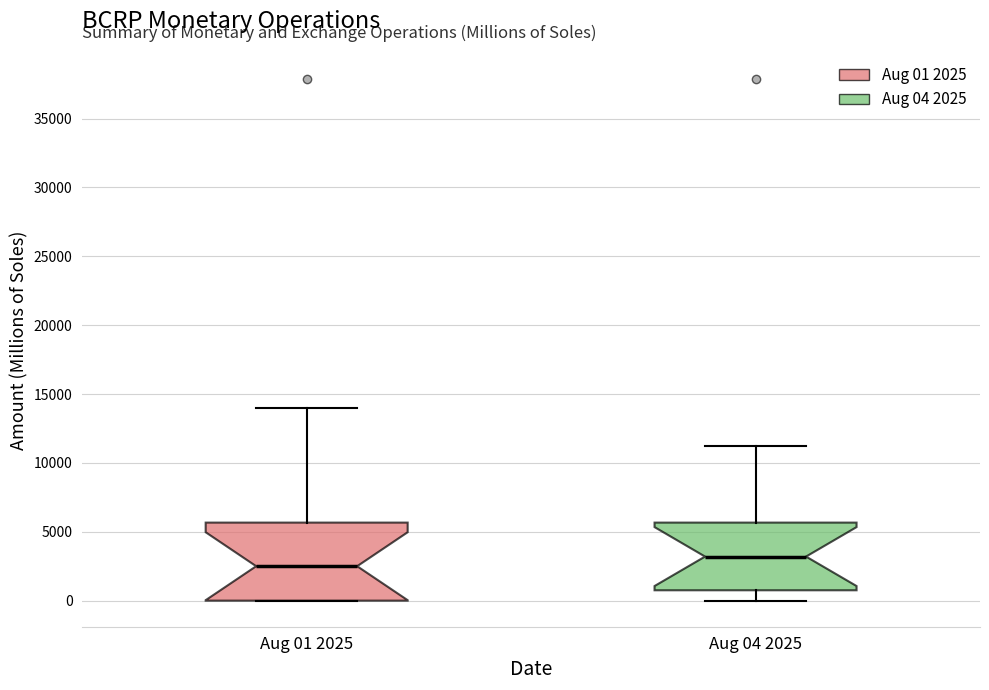

Reading left to right, transcribe this box plot: for each box, give where its median line is, the range the box spans, and where its two whiskers end, as read against the y-axis. The values are not printed on the chart, so give them approximately, as read against the axis.

Aug 01 2025: median 2500, box 0 to 5500, whiskers 0 to 14000
Aug 04 2025: median 3000, box 1000 to 5500, whiskers 0 to 11000